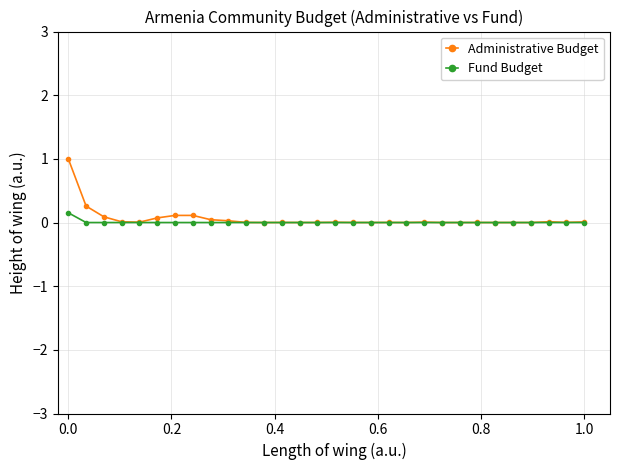

Rank the series by their maximum value, from highest to lowest.

Administrative Budget, Fund Budget